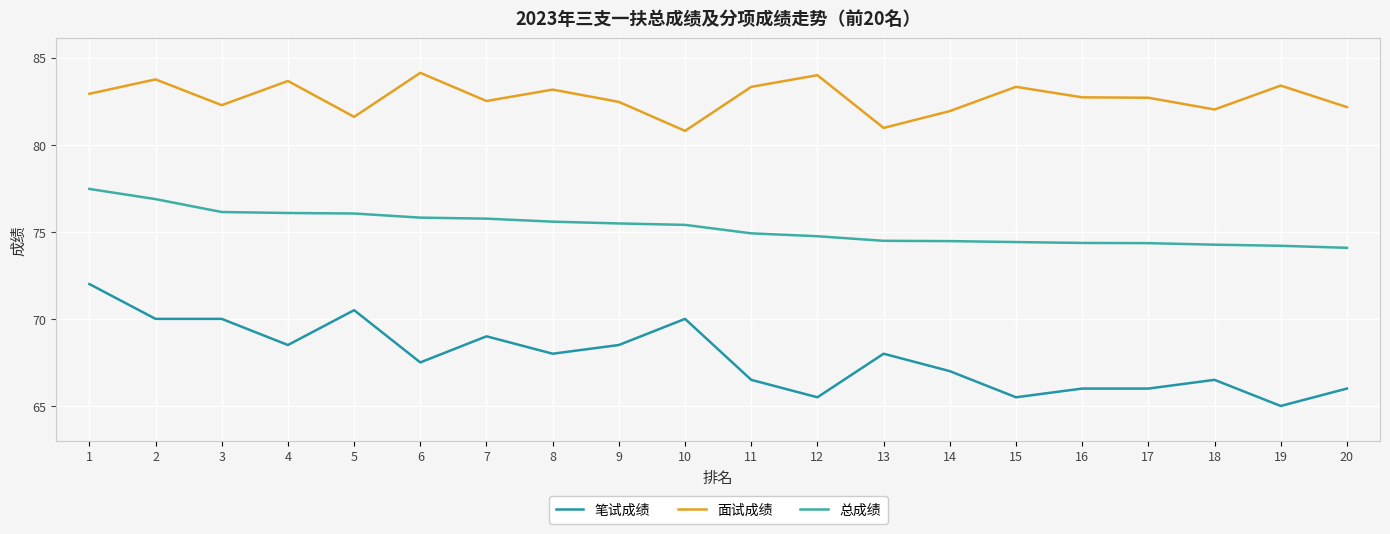

Is this an area chart (filled region under the line)?

No